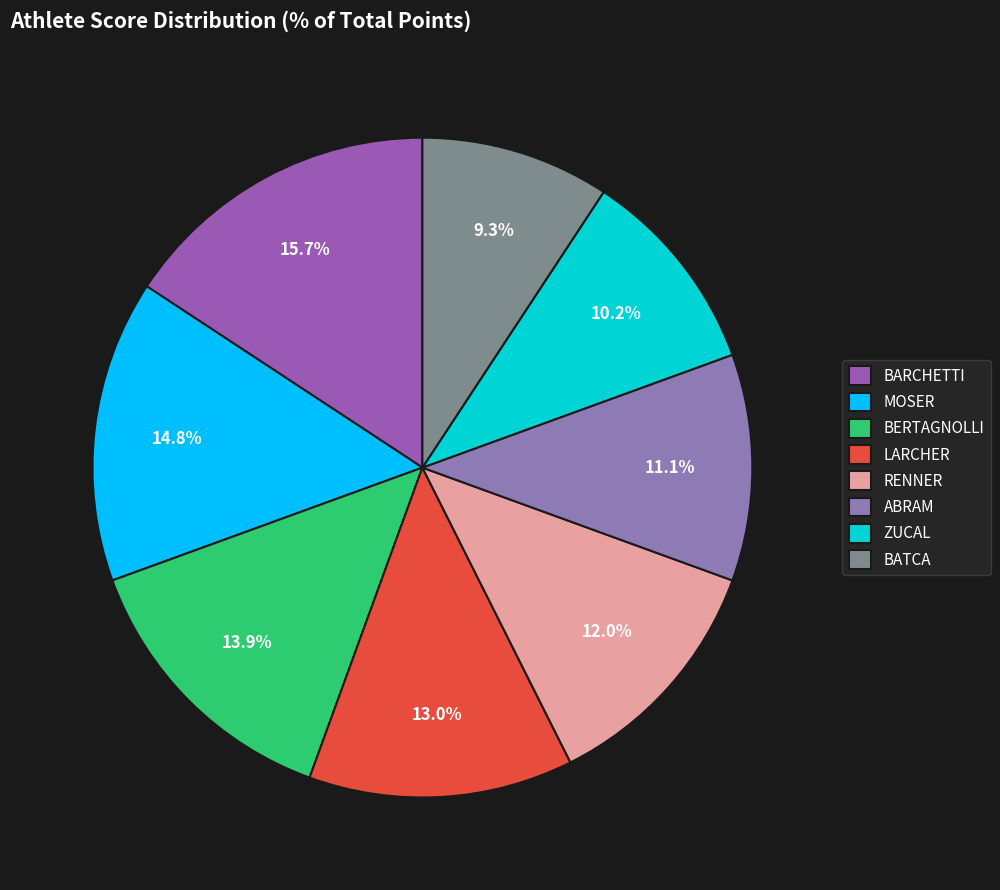

Do BARCHETTI and MOSER together represent more than half of the pie?

No